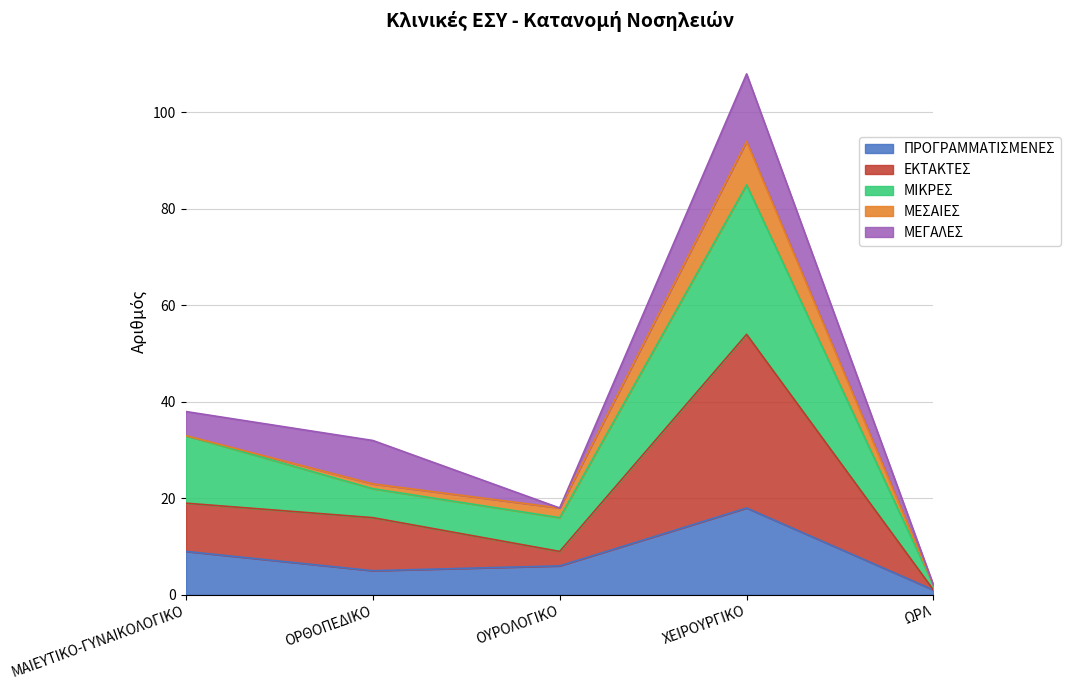

What is the maximum value for ΠΡΟΓΡΑΜΜΑΤΙΣΜΕΝΕΣ?

18